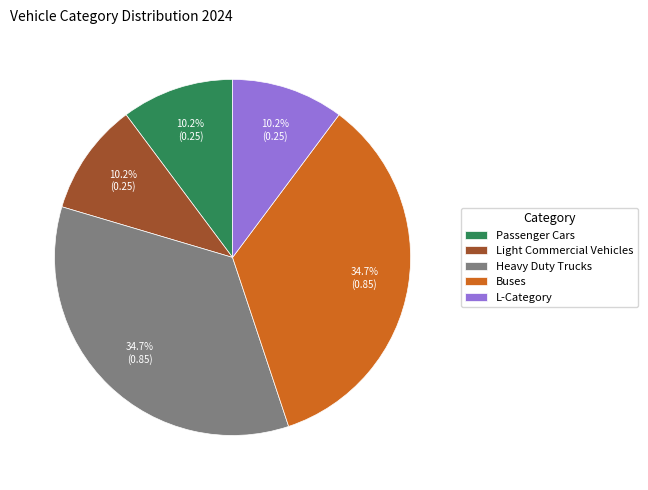

To the nearest percent, what portion does Passenger Cars represent?

10%